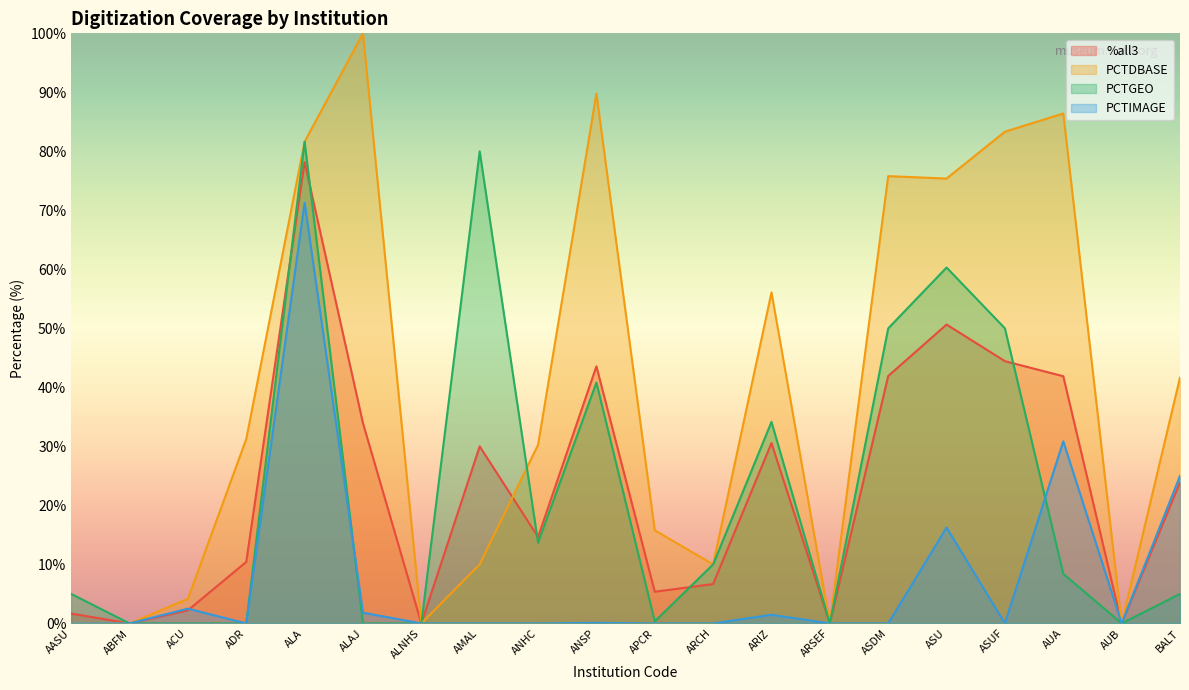

Between which two adjacent categories do %all3 and PCTIMAGE first intersect?

ACU and ADR